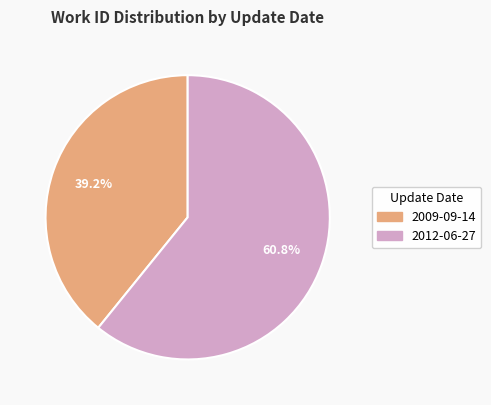

How many slices are in this pie chart?

2